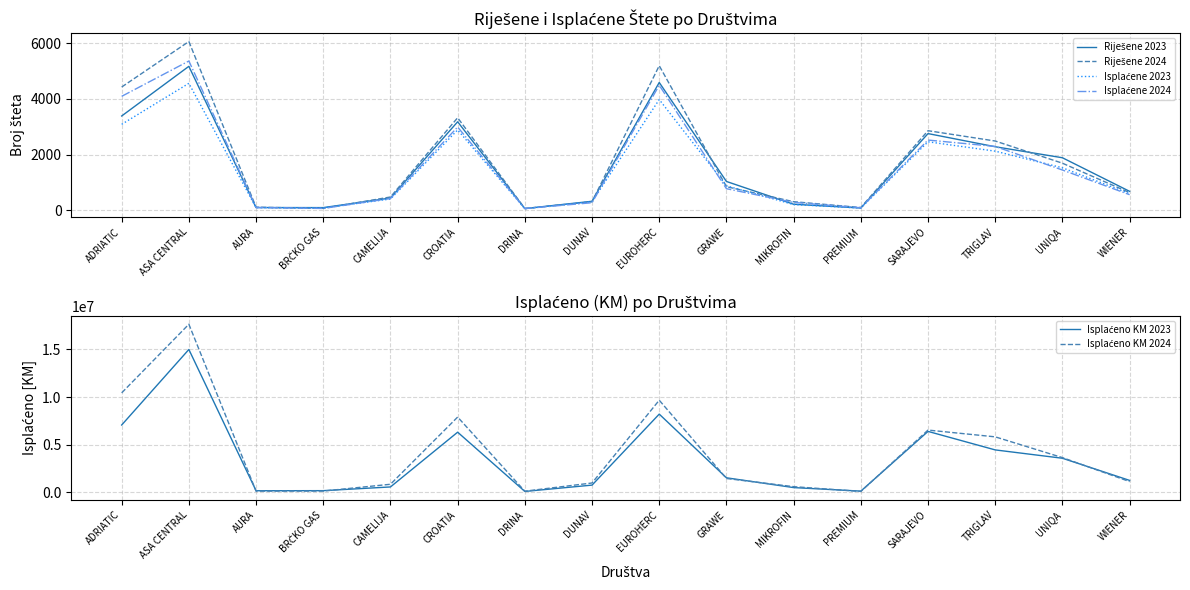

Read the Riješene 2024 value at GRAWE, to the nearest 10.

840